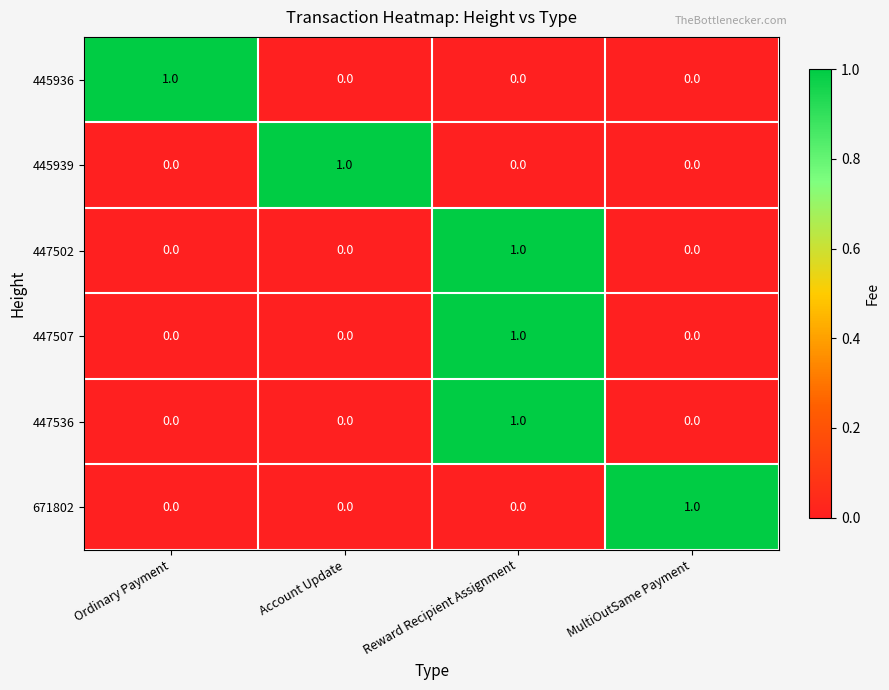

At which category is the sum across all series the highest?

Reward Recipient Assignment